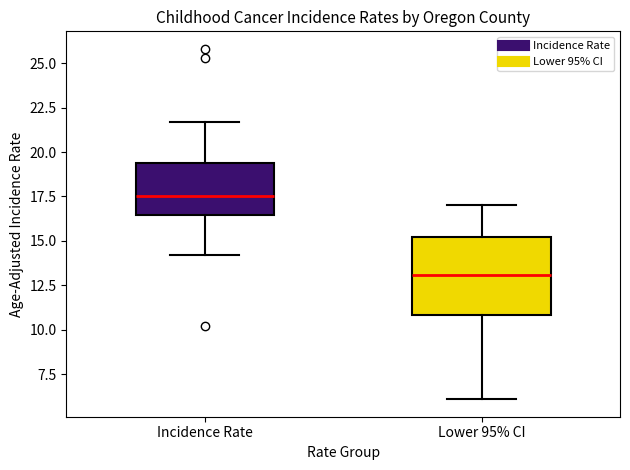

Reading left to right, transcribe this box plot: for each box, give where its median line is, the range the box spans, and where its two whiskers end, as read against the y-axis. The values are not printed on the chart, so give them approximately, as read against the axis.

Incidence Rate: median 17.5, box 16.5 to 19.5, whiskers 14.0 to 21.5
Lower 95% CI: median 13.0, box 11.0 to 15.0, whiskers 6.0 to 17.0